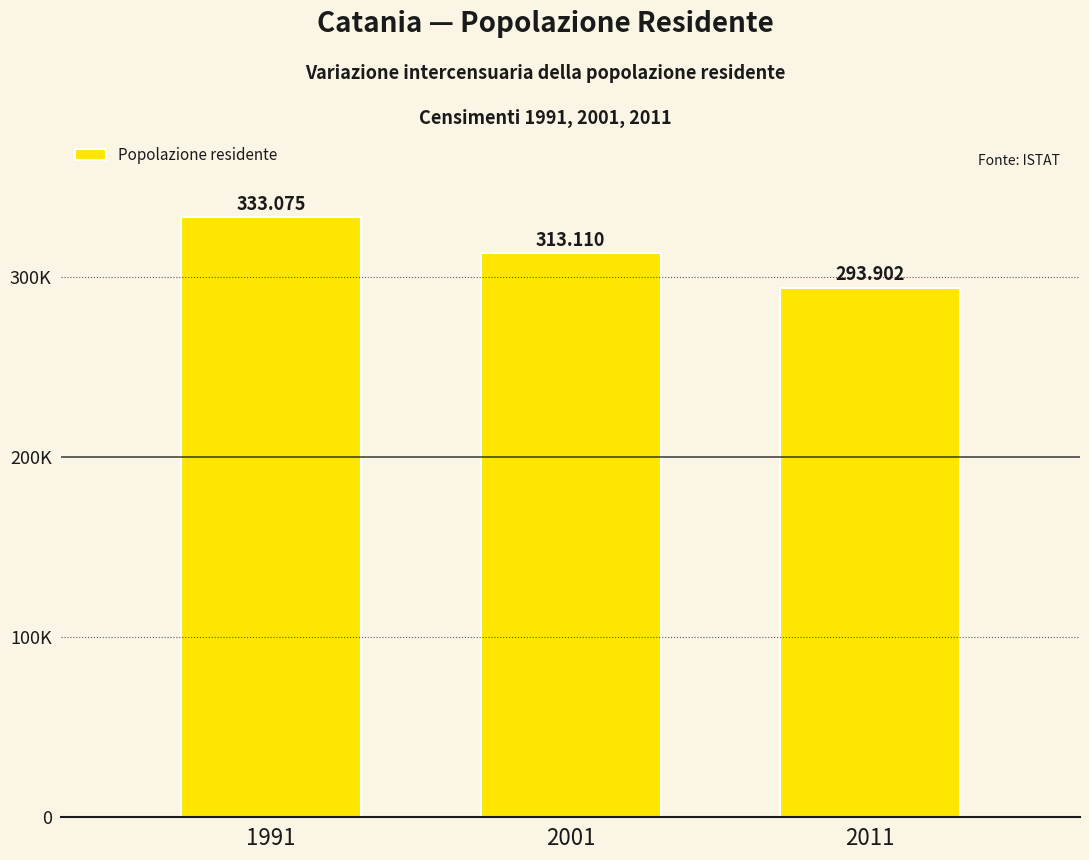

What is the change in value from 1991 to 2011?

-39173